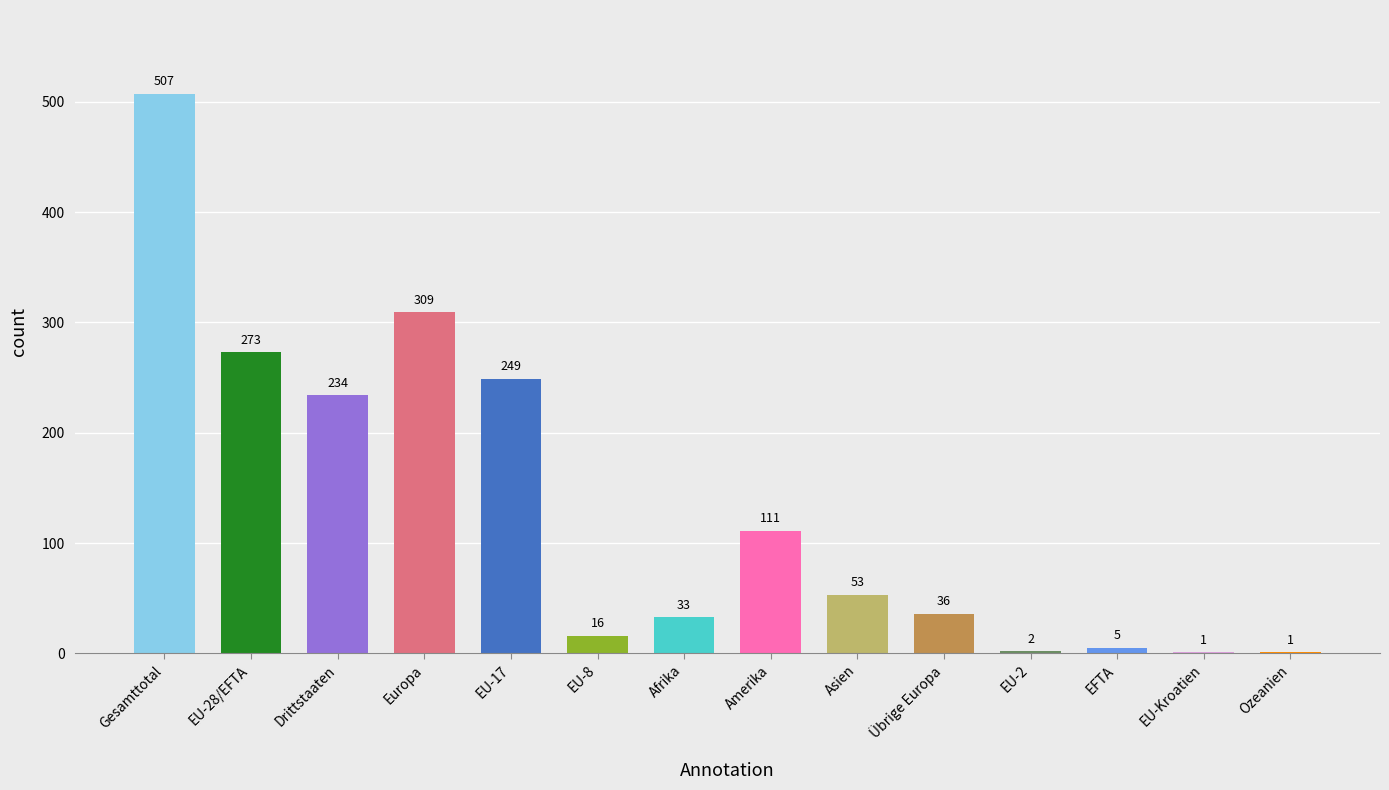

Between EU-8 and Asien, which is larger?

Asien